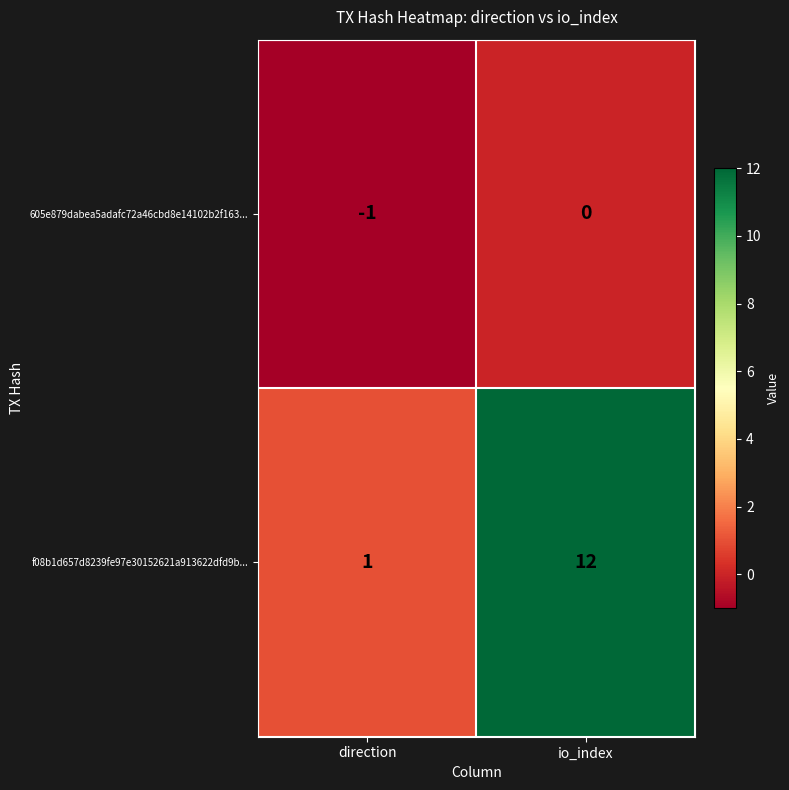

Is it true that f08b1d657d8239fe97e30152621a913622dfd9b... equals 20 at io_index?

False